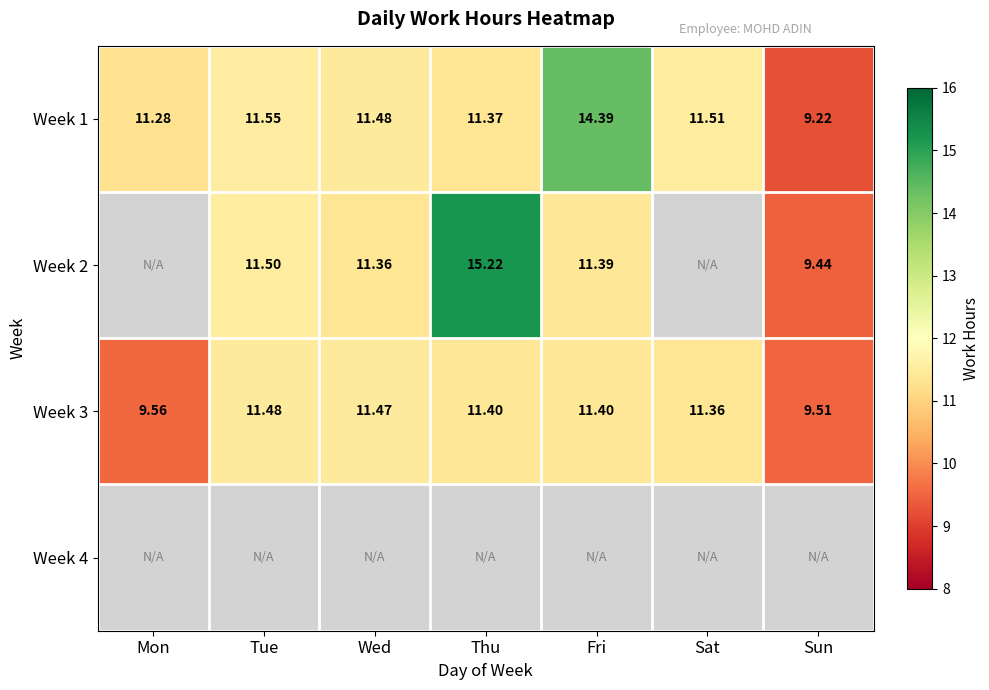

The value of Week 3 at Thu is 11.4. True or false?

True